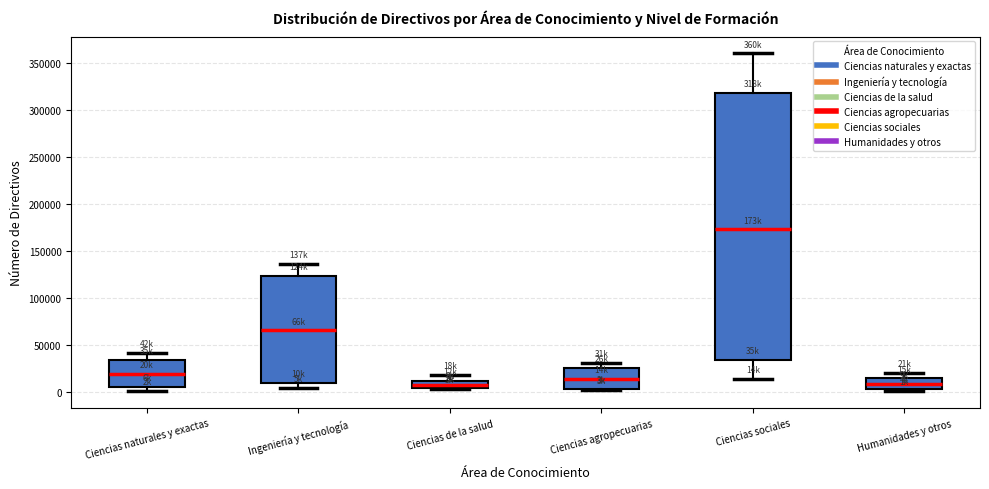

Comparing the boxes themselves (not the whiskers), which one is the tallest?

Ciencias sociales